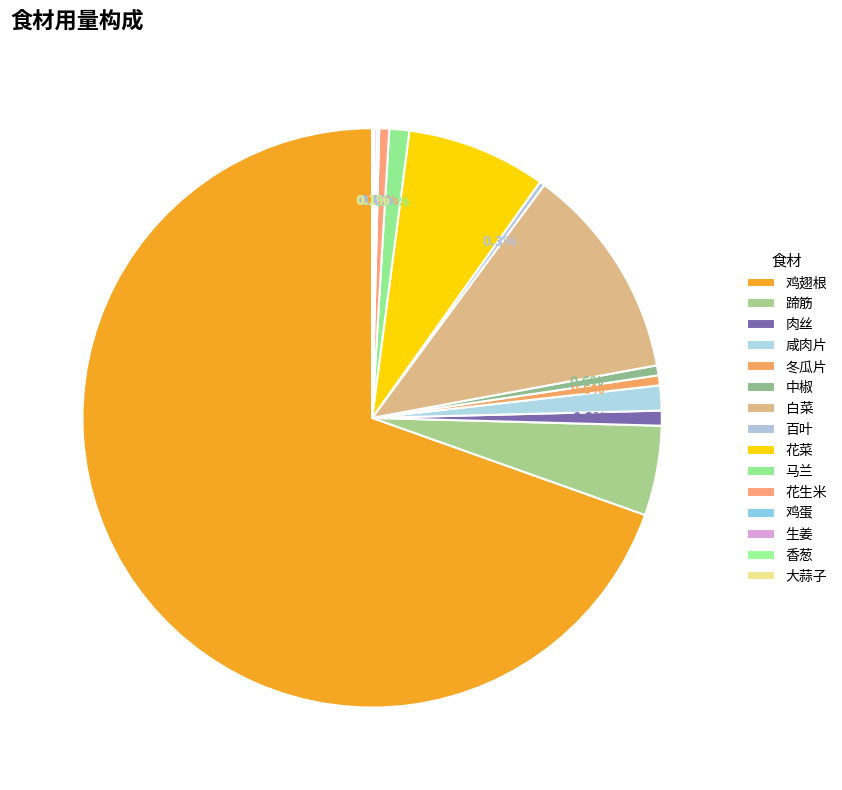

To the nearest percent, what is the difference between the largest and smallest slice percentages?

70%